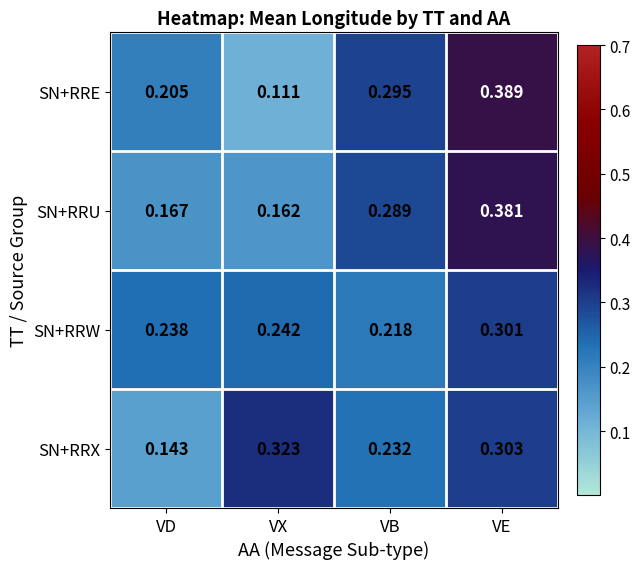

Rank the series by their maximum value, from highest to lowest.

SN+RRE, SN+RRU, SN+RRX, SN+RRW